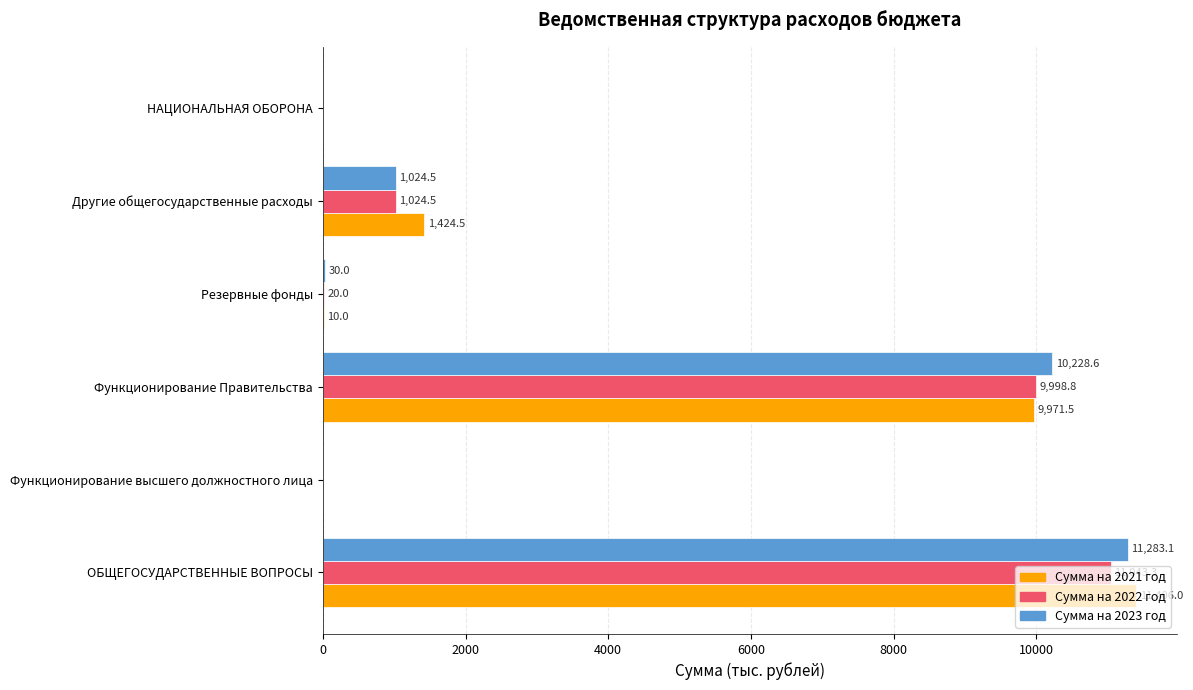

At which category is the sum across all series the highest?

ОБЩЕГОСУДАРСТВЕННЫЕ ВОПРОСЫ